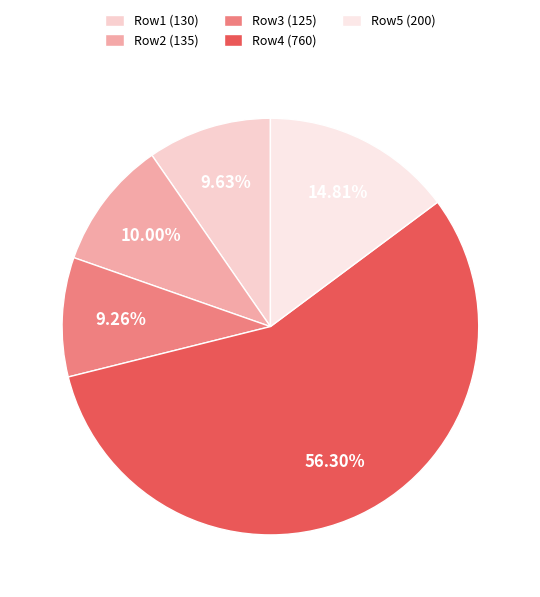

How many slices are in this pie chart?

5